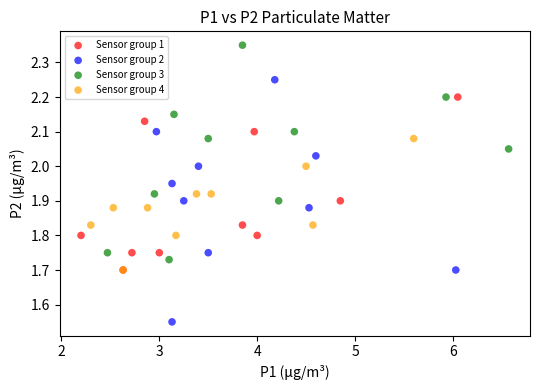

Which series has the largest Y range (max minus min)?

Sensor group 2